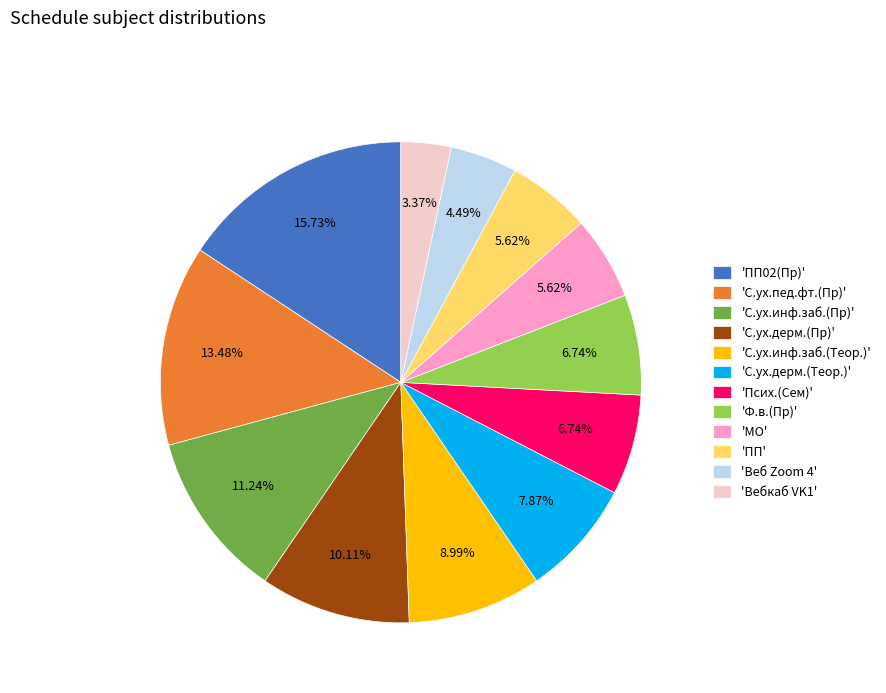

To the nearest percent, what is the average slice percentage?

8%